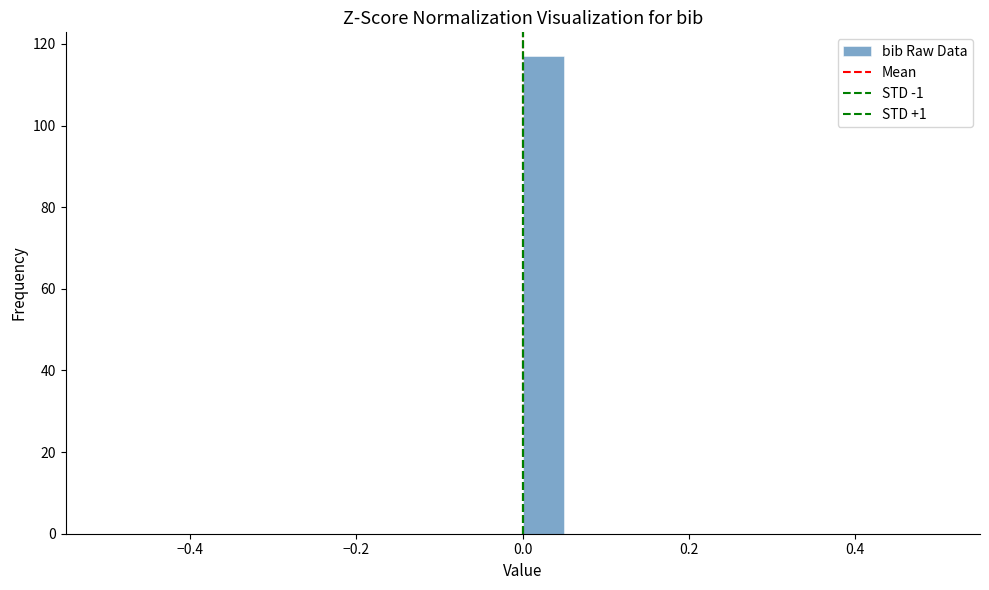

Around what value on the x-axis is the tallest bar? Give the approximate position of its centre, as read against the axis.

0.02